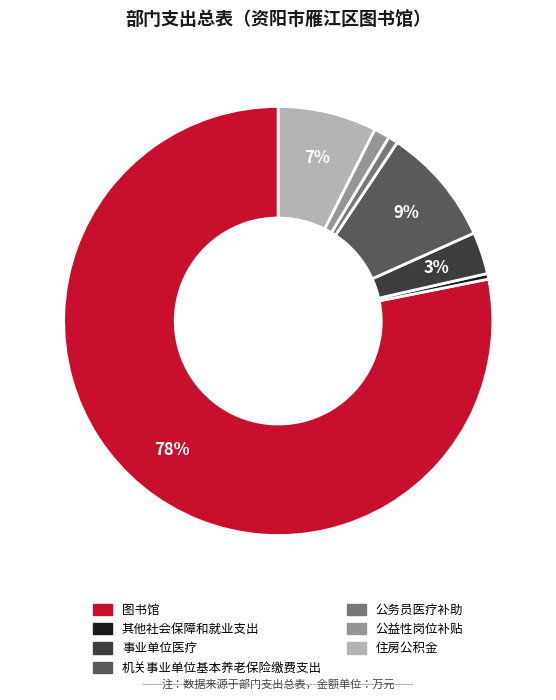

To the nearest percent, what is the difference between the 事业单位医疗 and 其他社会保障和就业支出 slice percentages?

3%